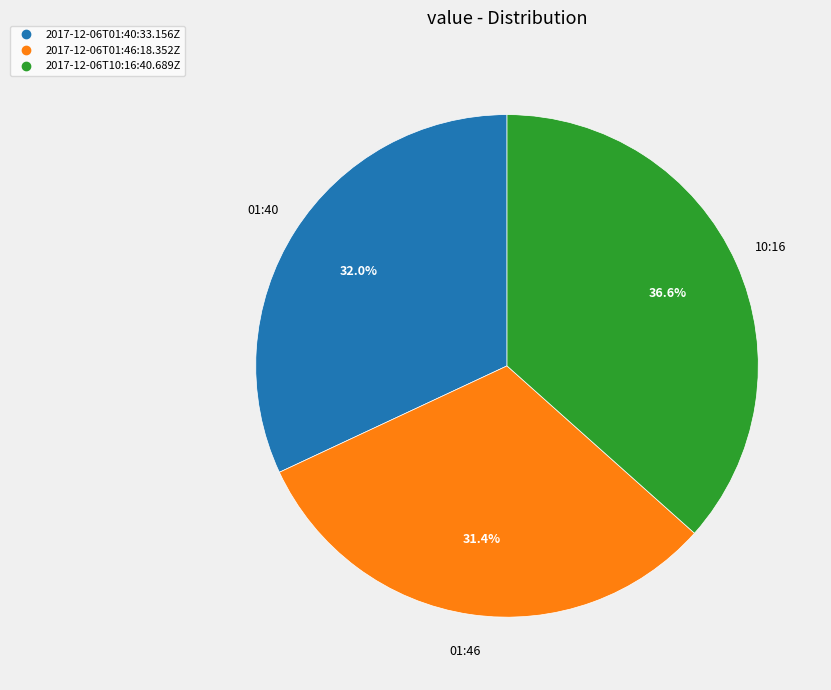

What is the largest slice in the pie chart?

2017-12-06T10:16:40.689Z